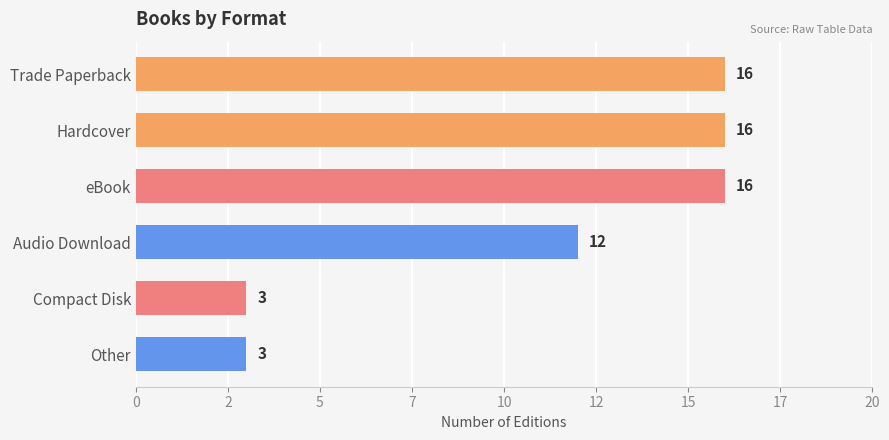

Are the bars horizontal?

Yes